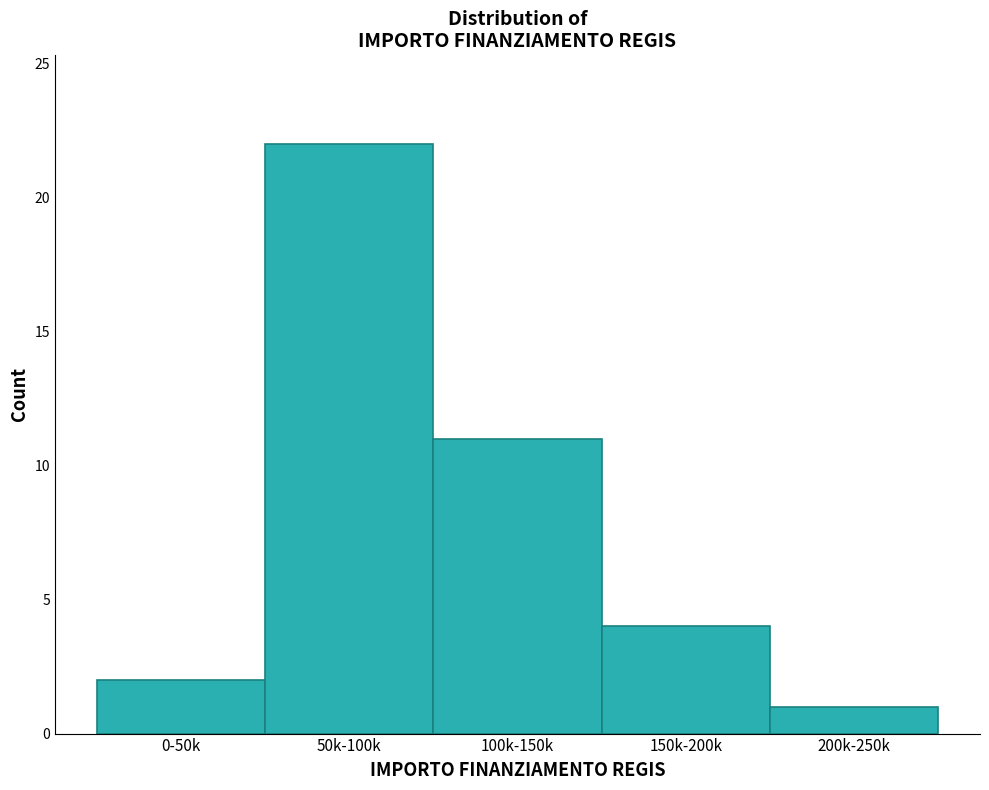

Reading left to right, what are all the values shown in this chart?

0-50k=2	50k-100k=22	100k-150k=11	150k-200k=4	200k-250k=1